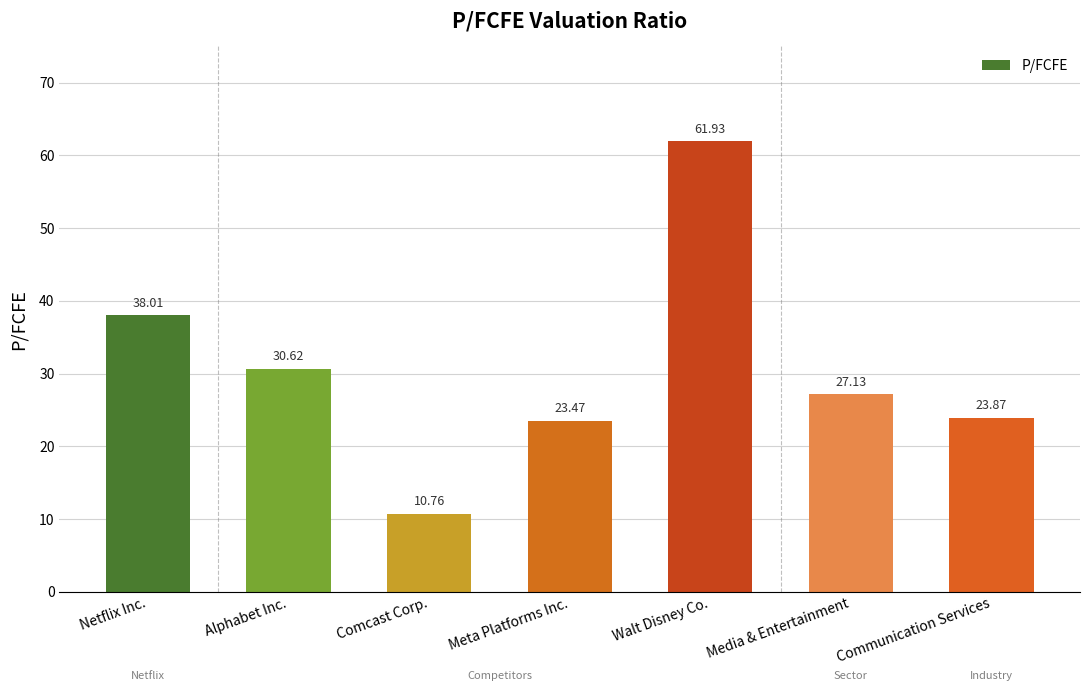

Does the chart contain stacked bars?

No